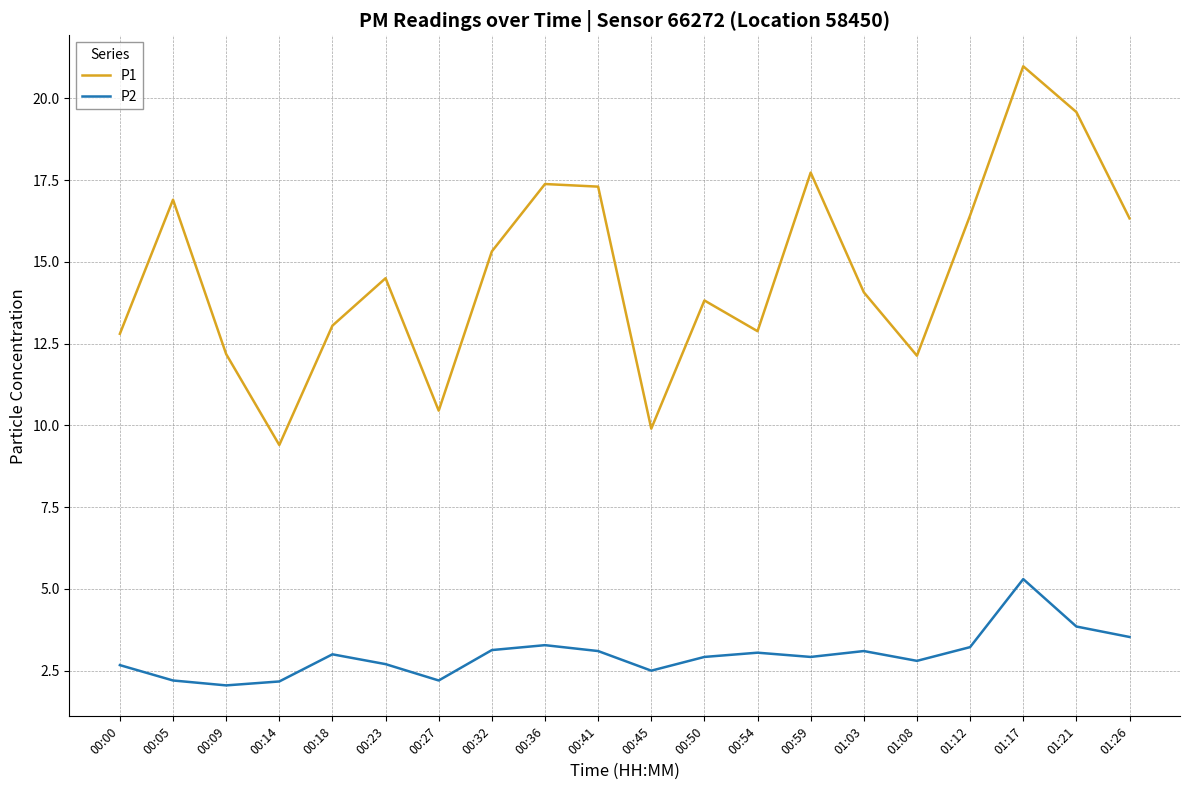

Which series has the largest total across all categories?

P1